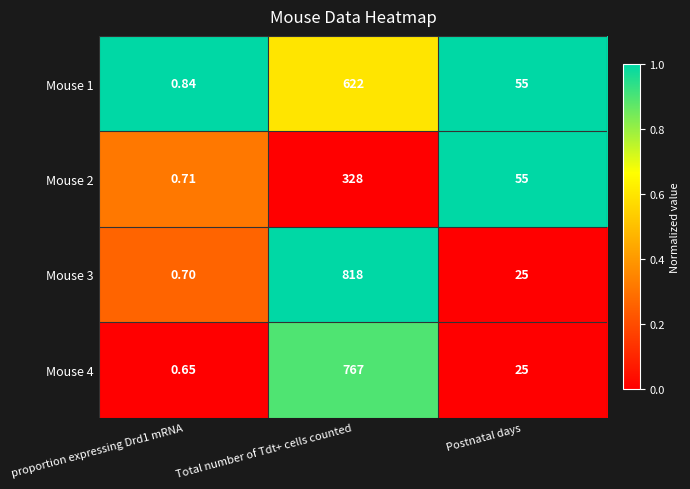

Is the value of Mouse 4 at proportion expressing Drd1 mRNA greater than the value of Mouse 1 at Postnatal days?

No